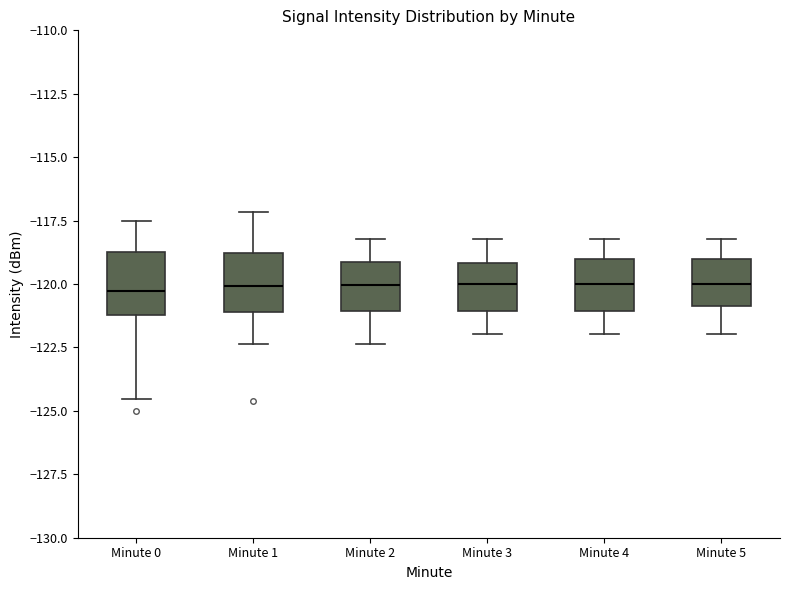

Where does the median line of the box for Minute 1 sit on the y-axis? The values are not printed on the chart, so give them approximately, as read against the axis.

-120.0